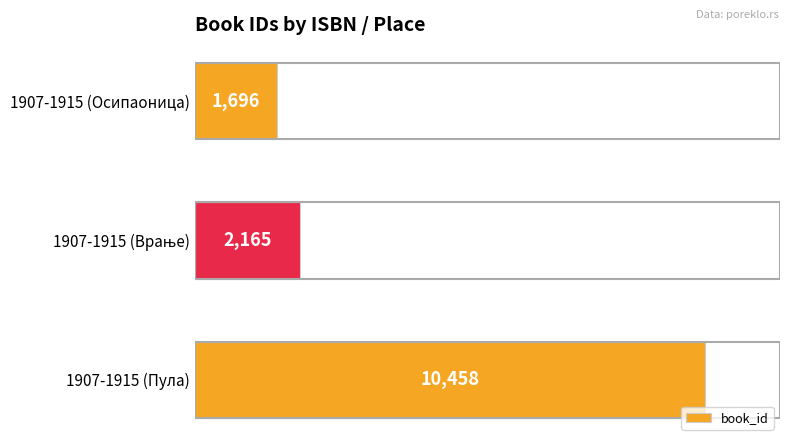

Reading bottom to top, transcribe all the data shown in this chart.

10458	2165	1696